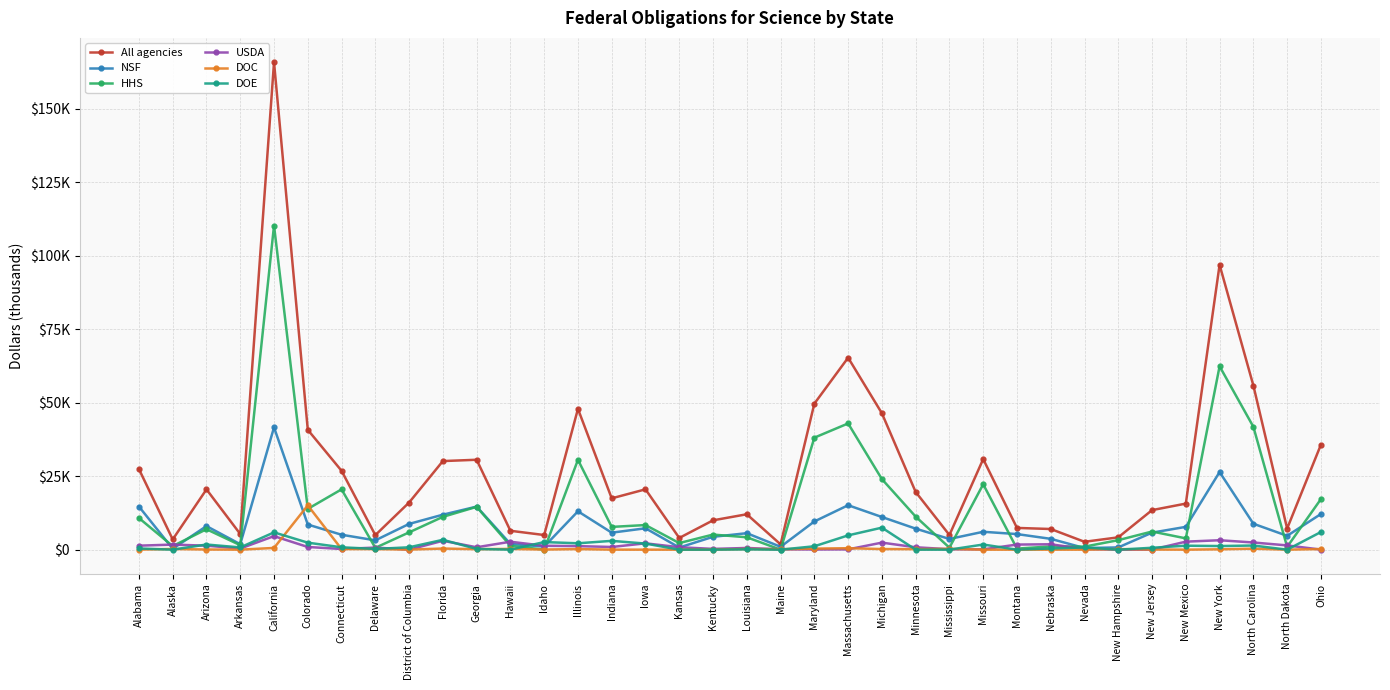

List the series in order of their peak value, highest first.

All agencies, HHS, NSF, DOC, DOE, USDA